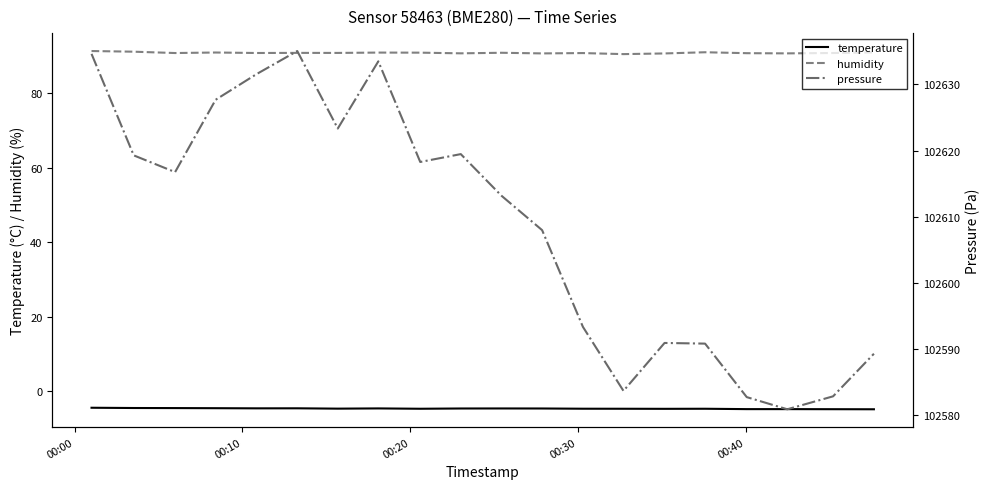

What is the minimum value for temperature?

-4.9